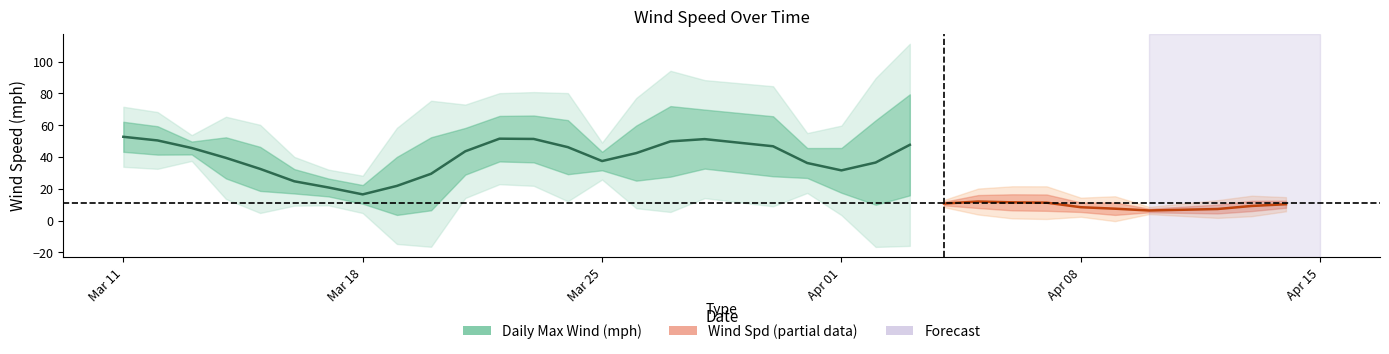

The wind_spd series shows 4.3 at 25. True or false?

False